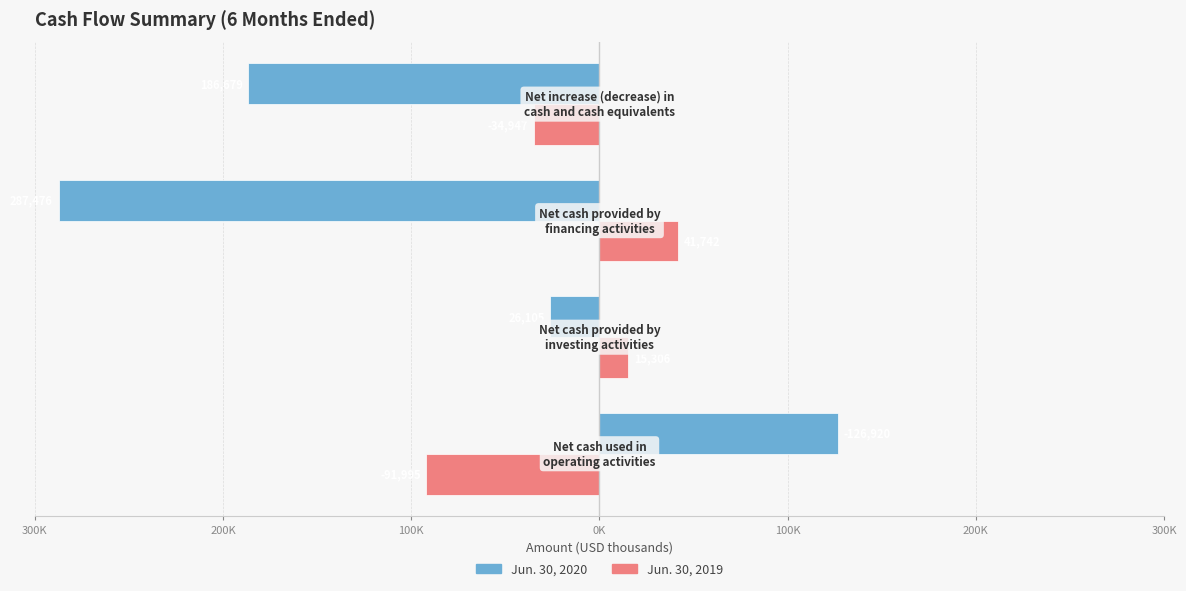

What are all the series names shown in the legend?

Jun. 30, 2020, Jun. 30, 2019